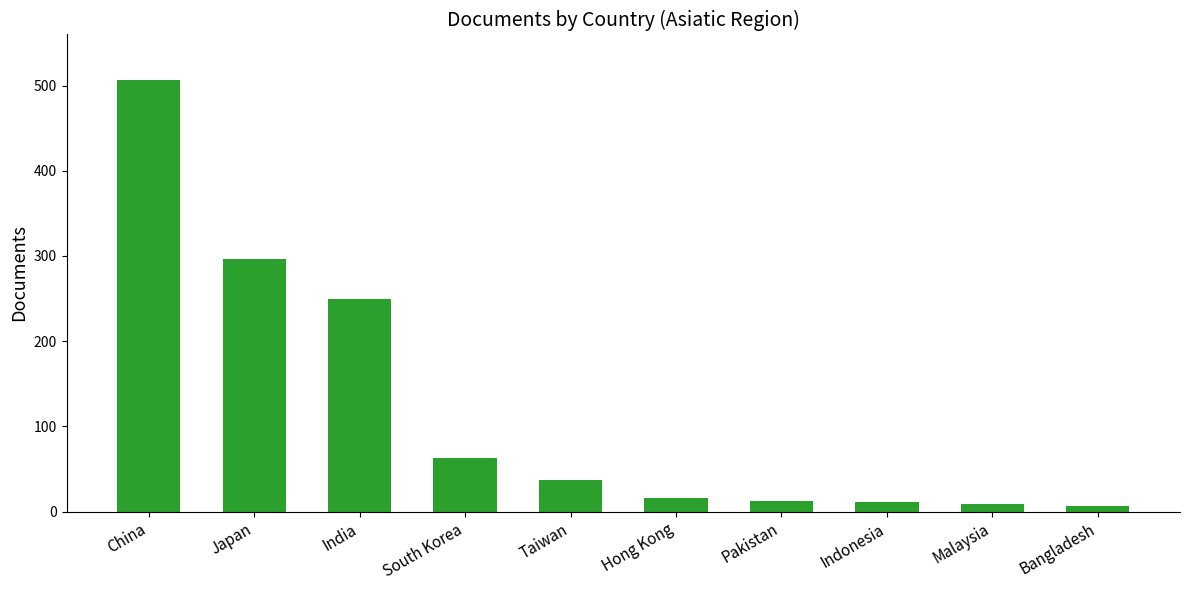

What is the label of the 4th bar from the right?

Pakistan